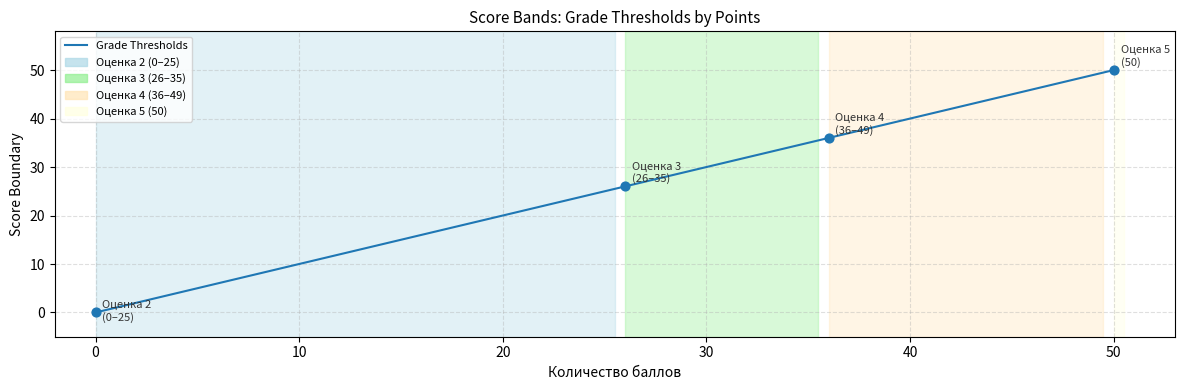

What is the maximum value shown in the chart?

50